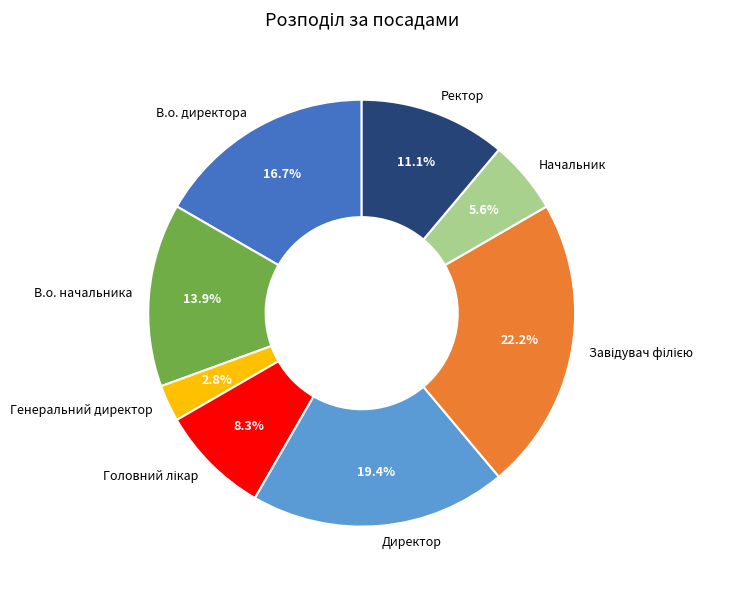

Is there any slice that represents more than half of the pie?

No